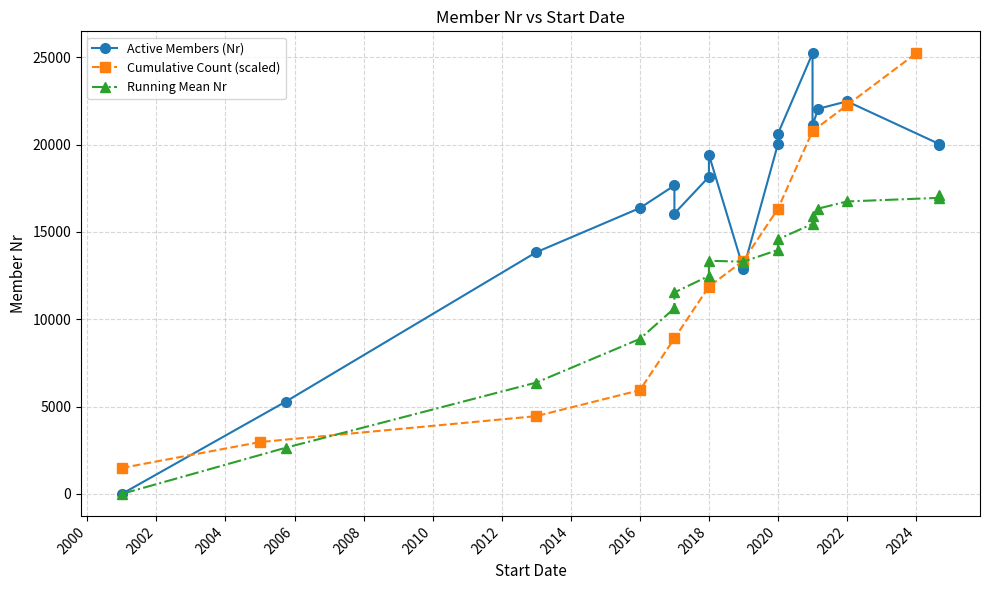

How many data points are less than 19419?

8